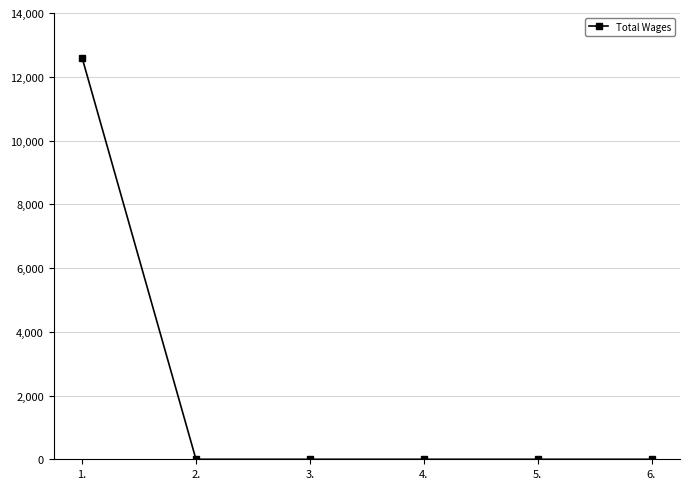

What is the change in value from 1. to 5.?

-12600